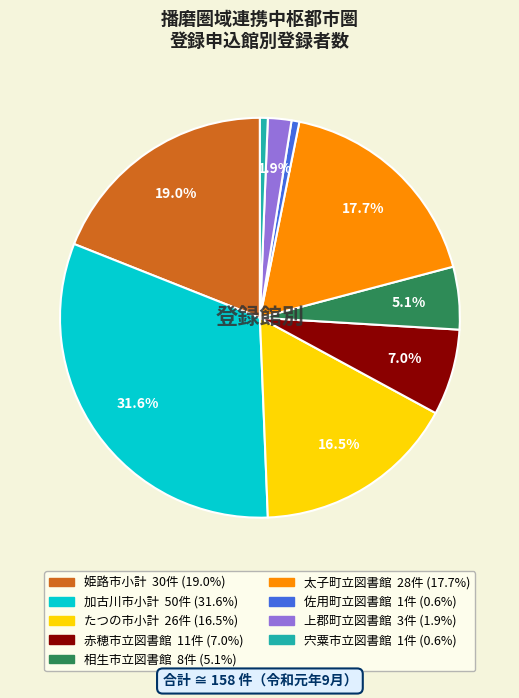

Is there any slice that represents more than half of the pie?

No